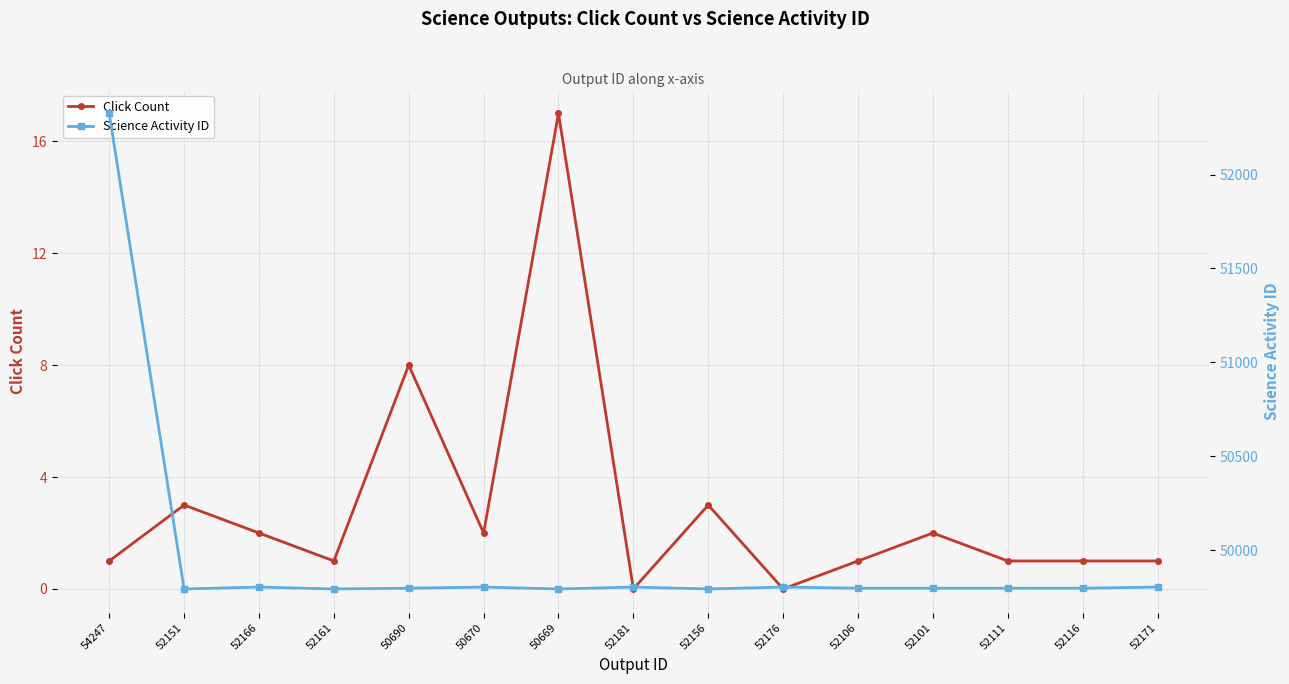

Reading left to right, what are all the values shown in this chart?

Click Count: 54247=1	52151=3	52166=2	52161=1	50690=8	50670=2	50669=17	52181=0	52156=3	52176=0	52106=1	52101=2	52111=1	52116=1	52171=1
Science Activity ID: 54247=52326	52151=49793	52166=49803	52161=49793	50690=49797	50670=49803	50669=49793	52181=49803	52156=49793	52176=49803	52106=49797	52101=49797	52111=49797	52116=49797	52171=49803